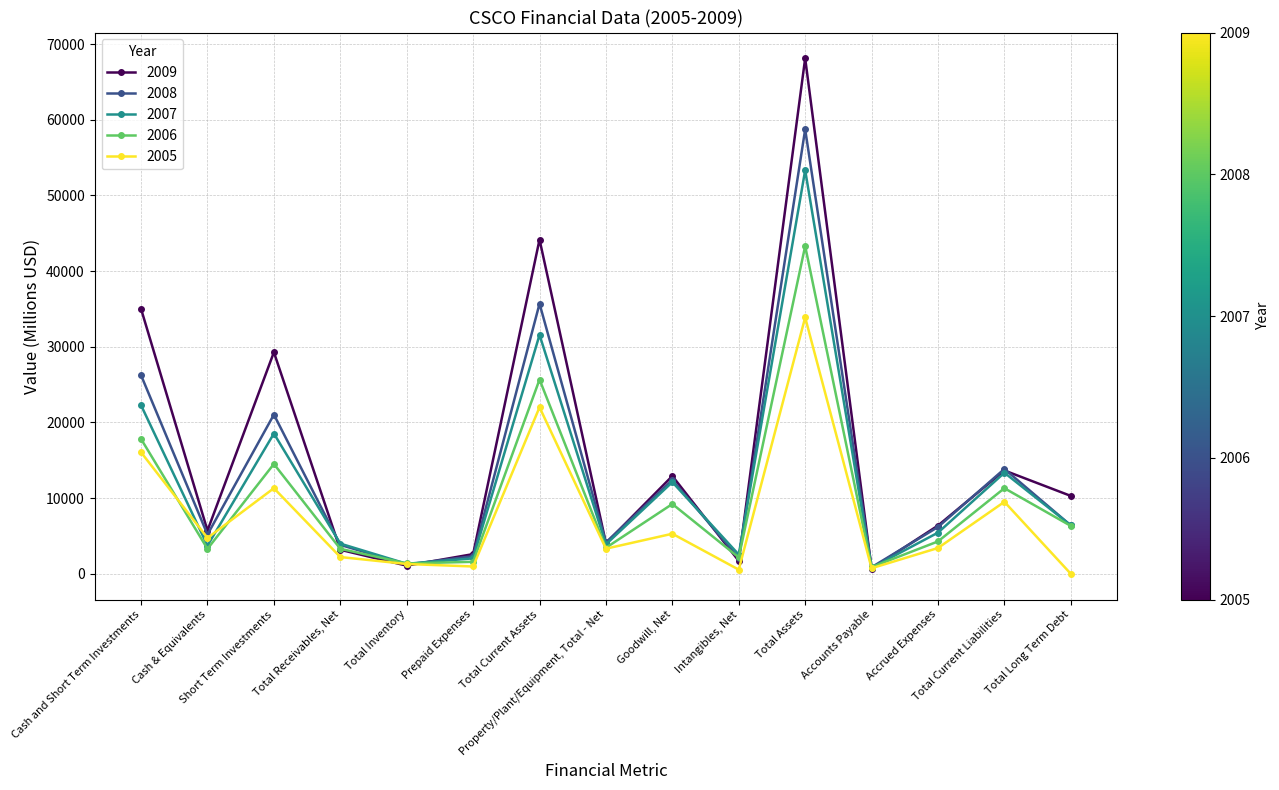

What is the greatest value displayed?

68128